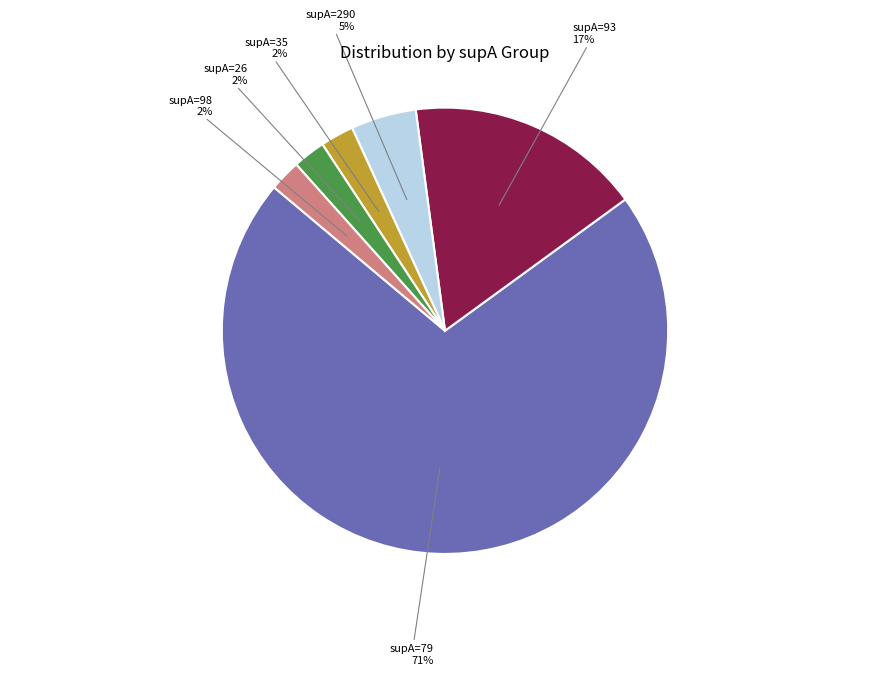

To the nearest percent, what portion does supA=35 represent?

2%